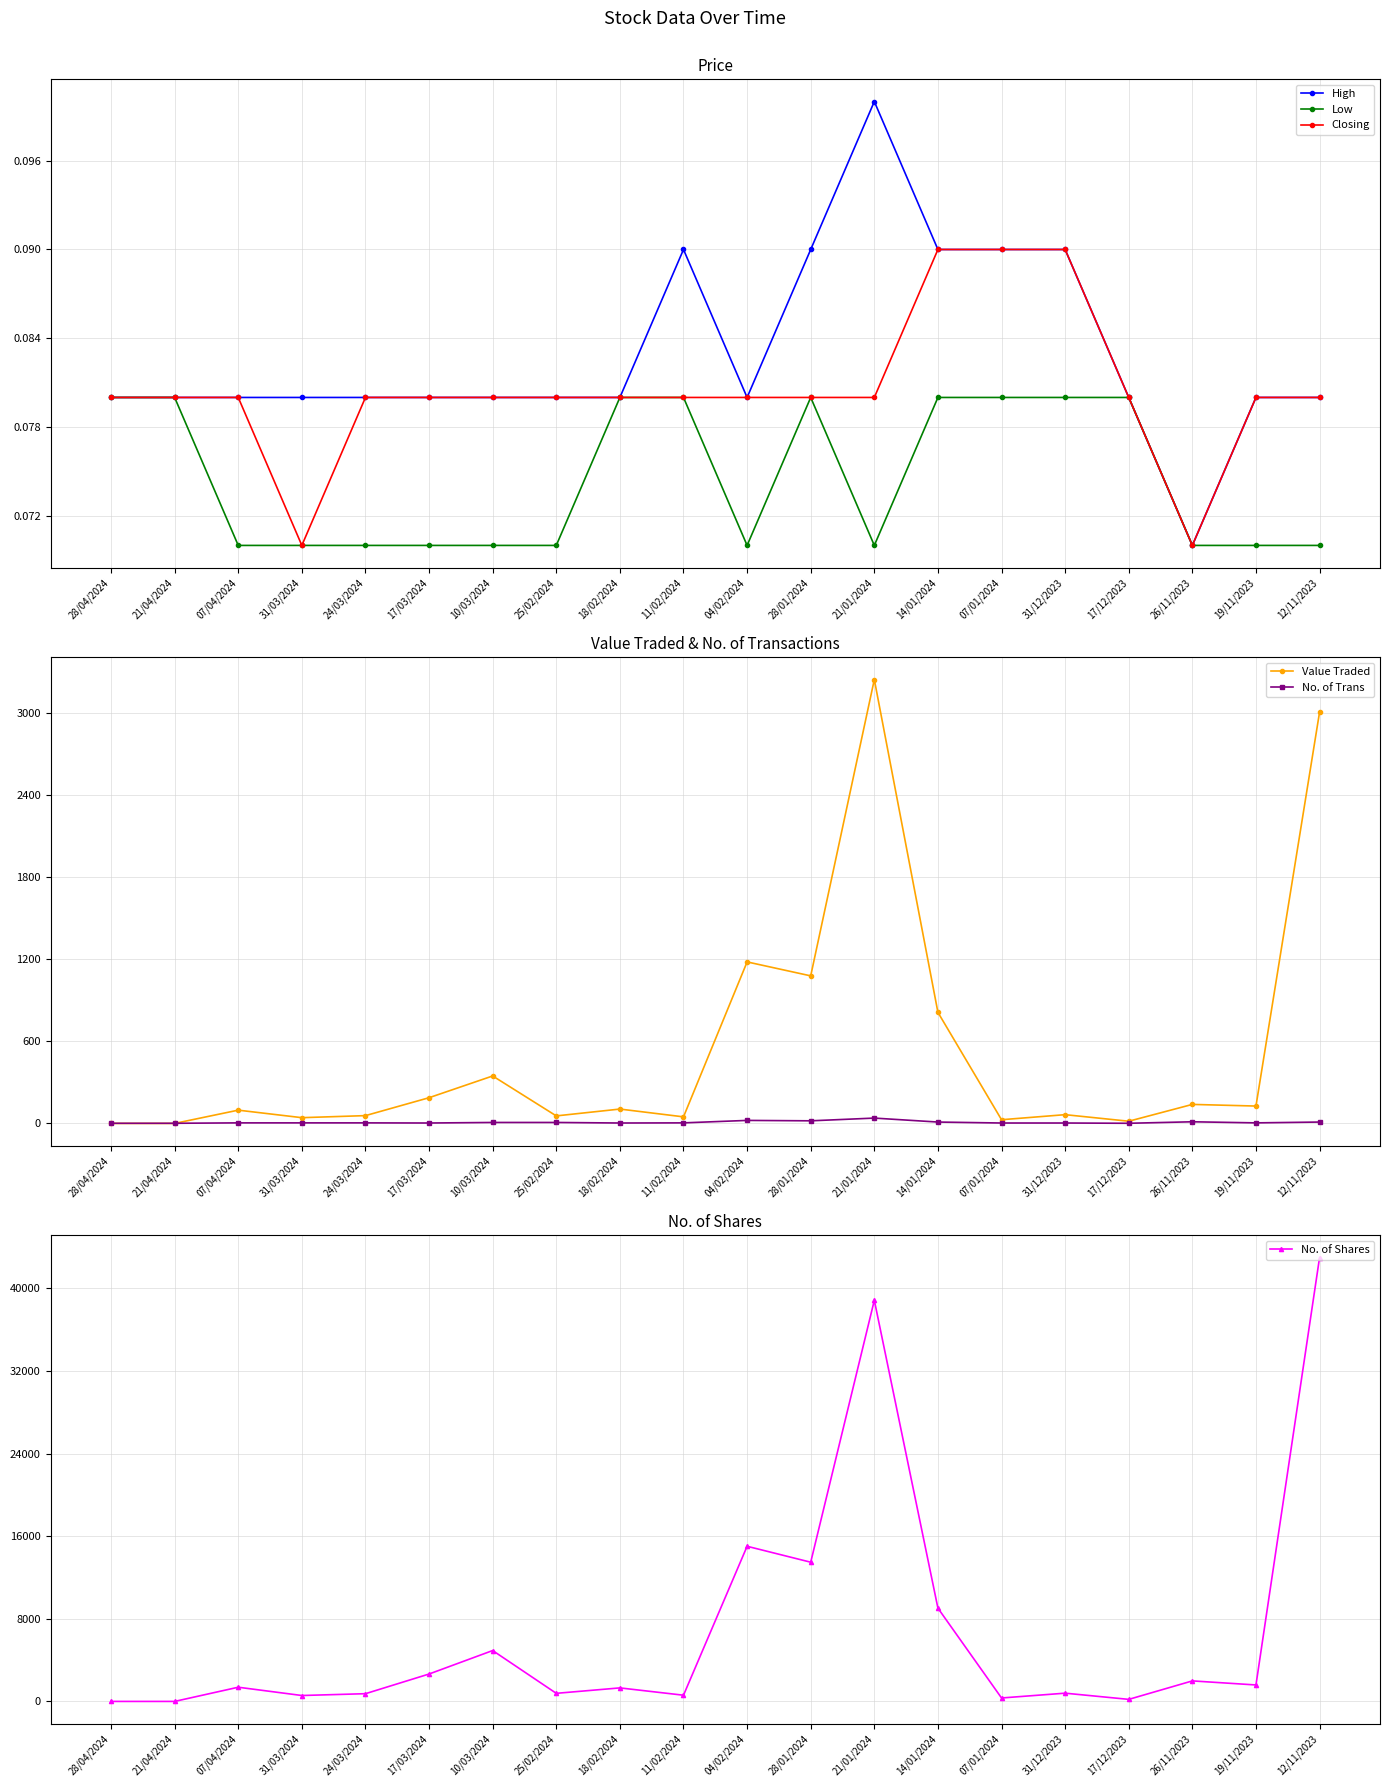

At which label does No. of Shares first exceed 1376?

17/03/2024